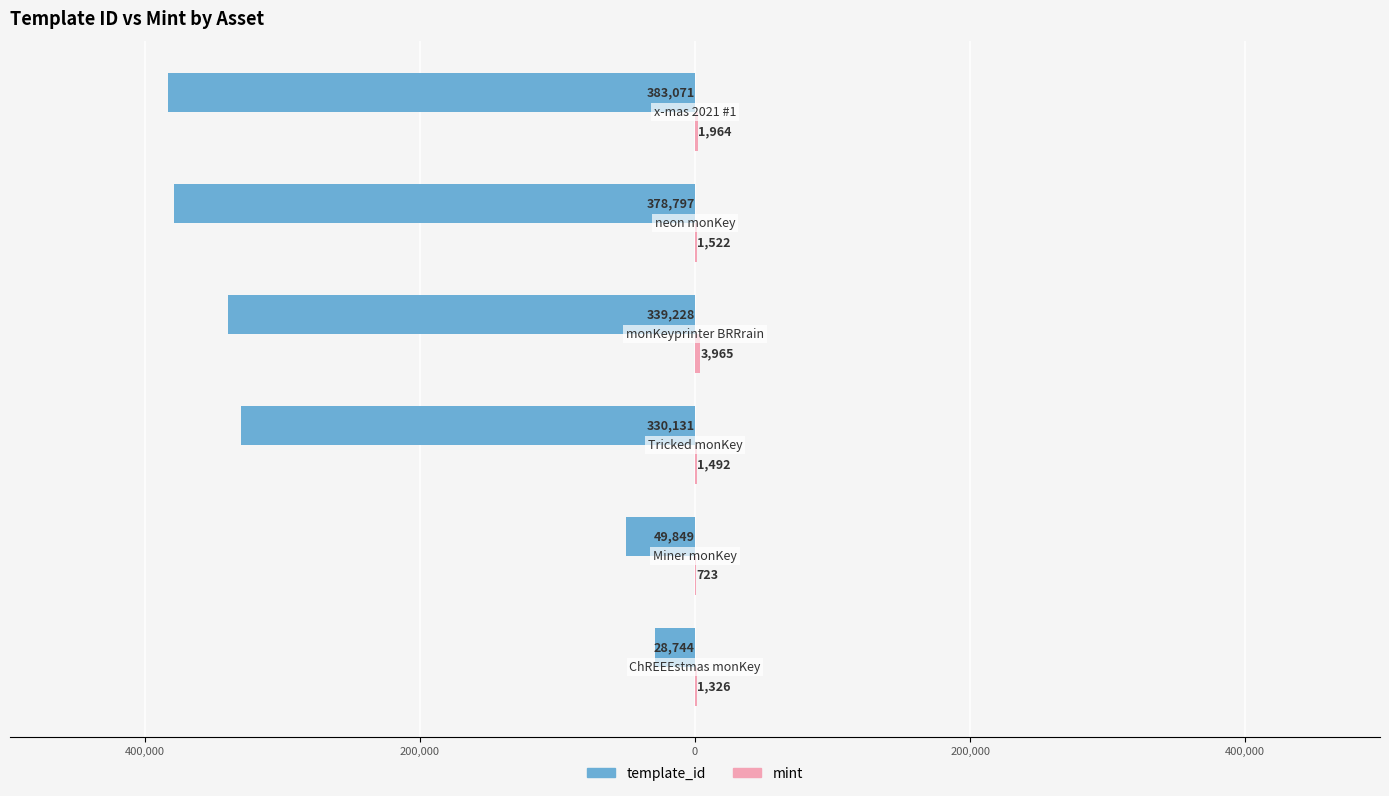

Count the number of data series in this chart.

2